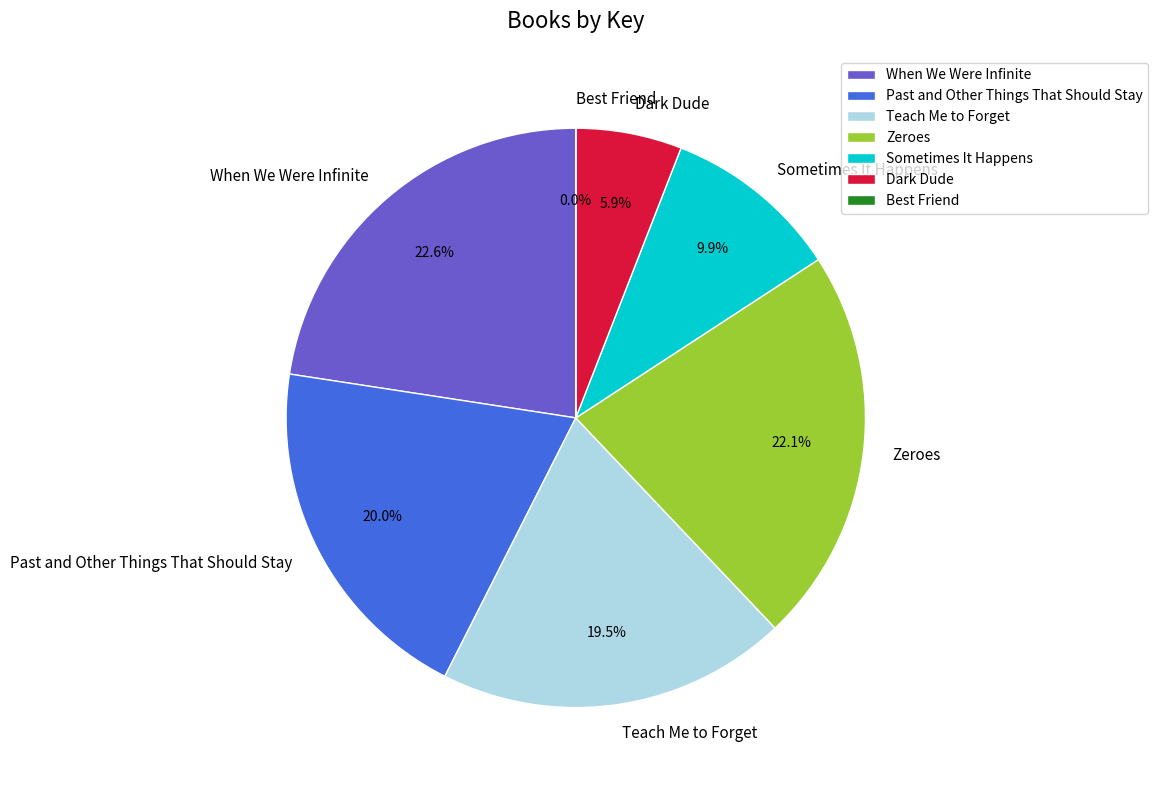

Which has a higher value, Sometimes It Happens or Past and Other Things That Should Stay?

Past and Other Things That Should Stay